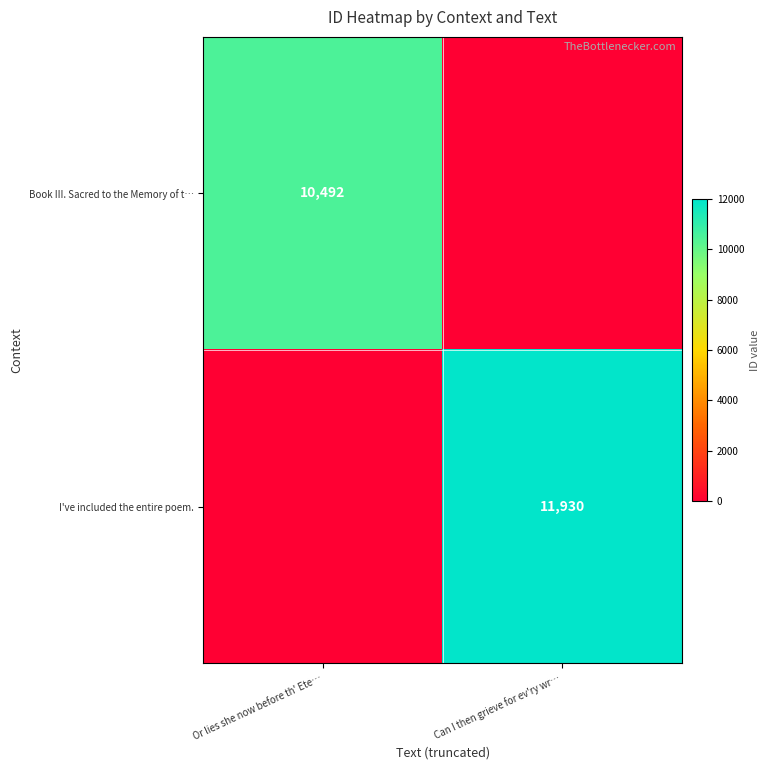

Which category has the lowest value across all series?

Can I then grieve for ev'ry wr…